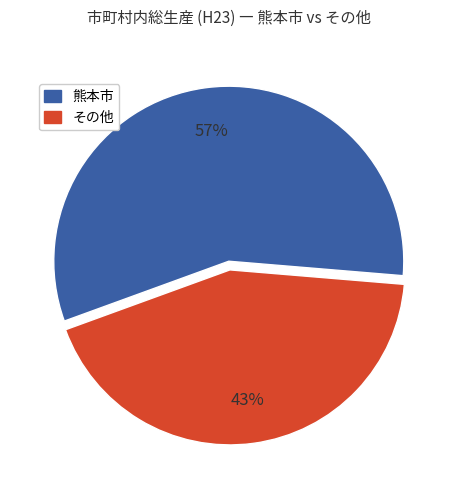

To the nearest percent, what is the difference between the largest and smallest slice percentages?

14%